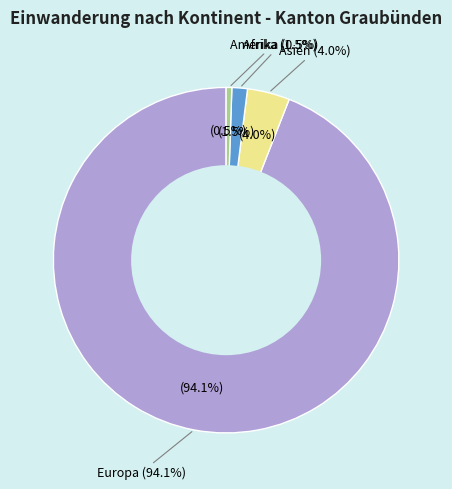

To the nearest percent, what percentage of the pie is Afrika?

1%